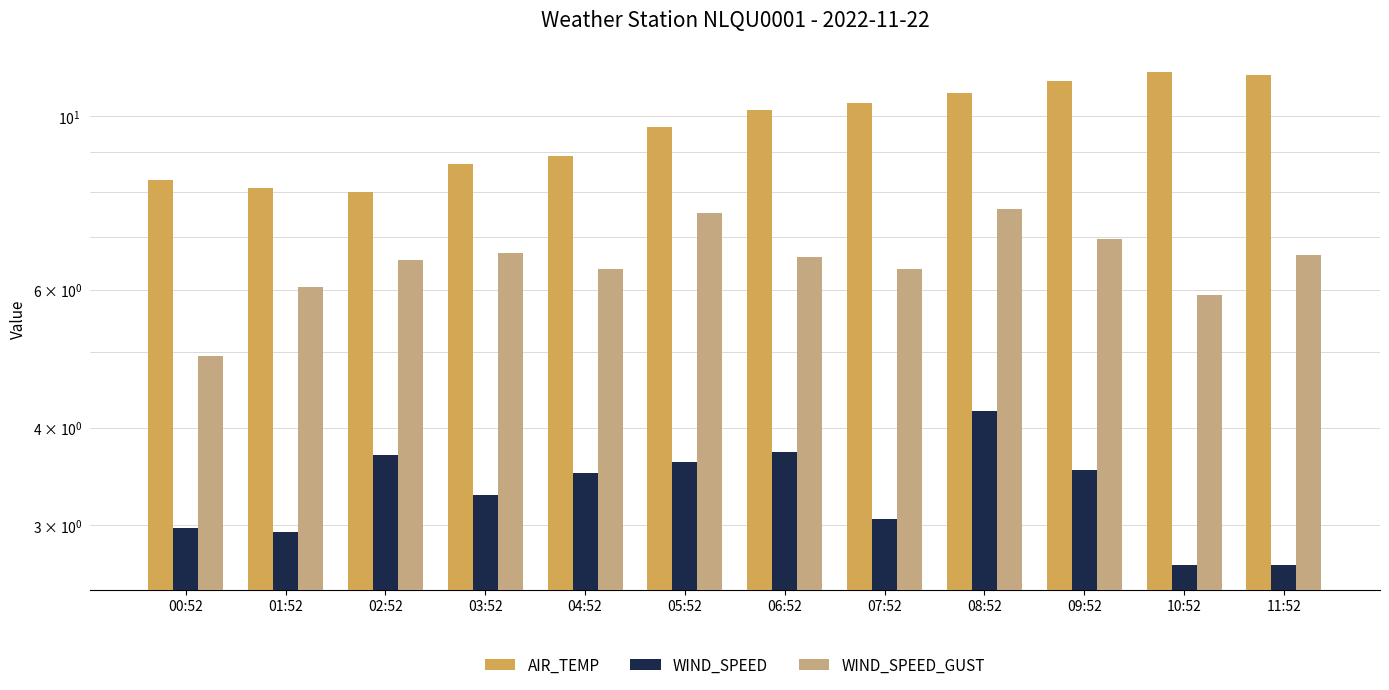

What is the spread (max minus min) of values at 03:52?

5.4